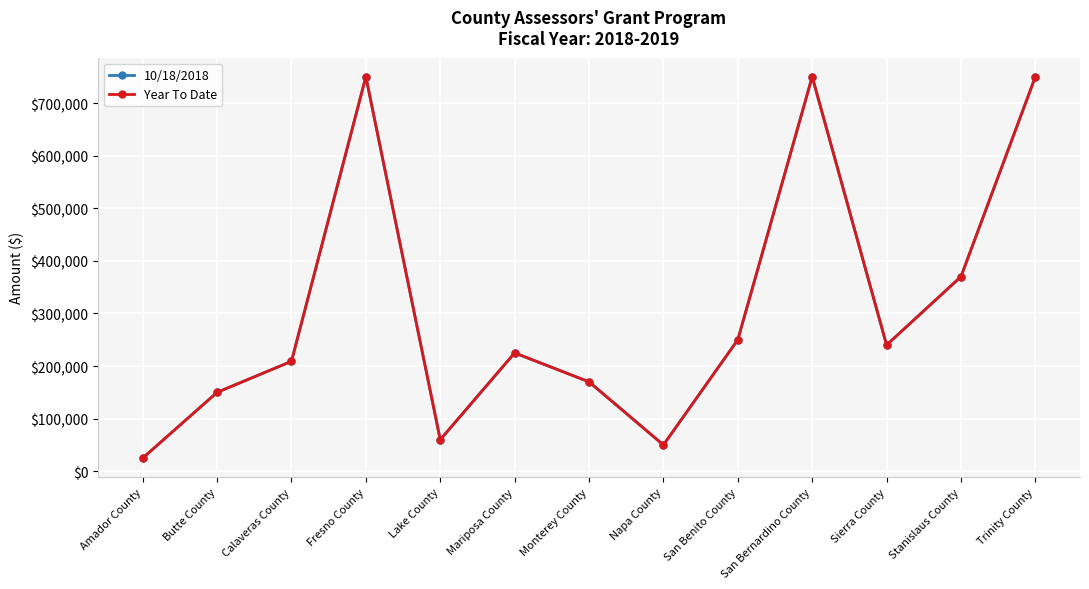

True or false: 10/18/2018 and Year To Date intersect in this chart.

False